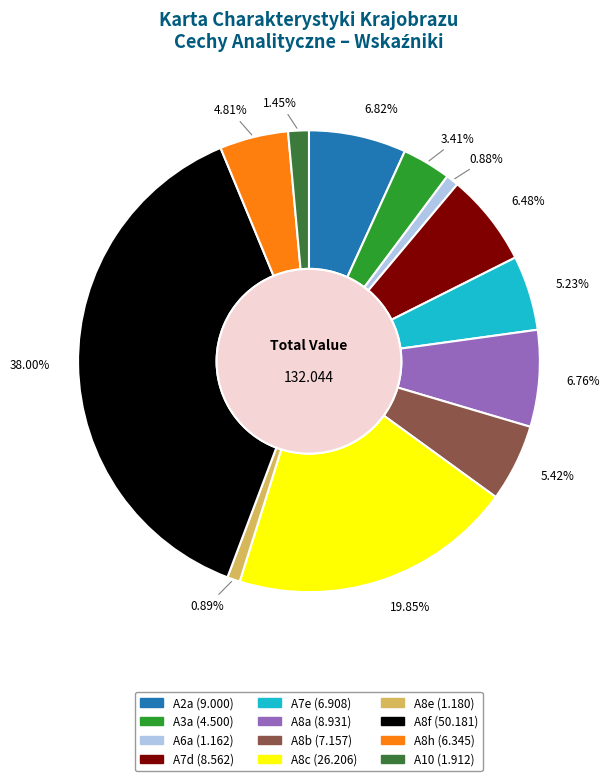

To the nearest percent, what is the combined percentage of A6a and A8b?

6%